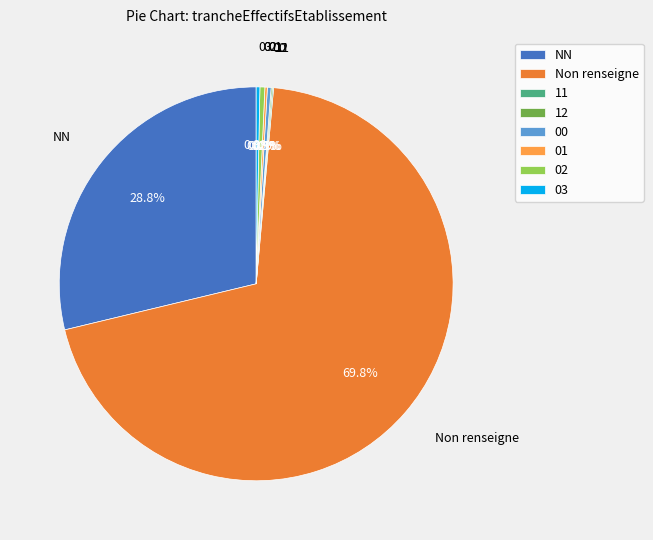

Does NN account for over 50% of the chart?

No